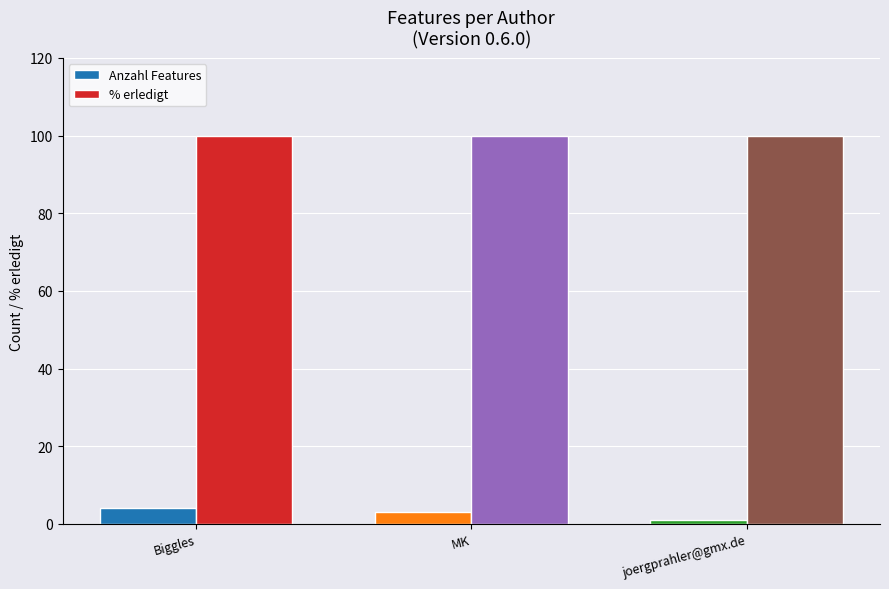

How many groups of bars are there?

3